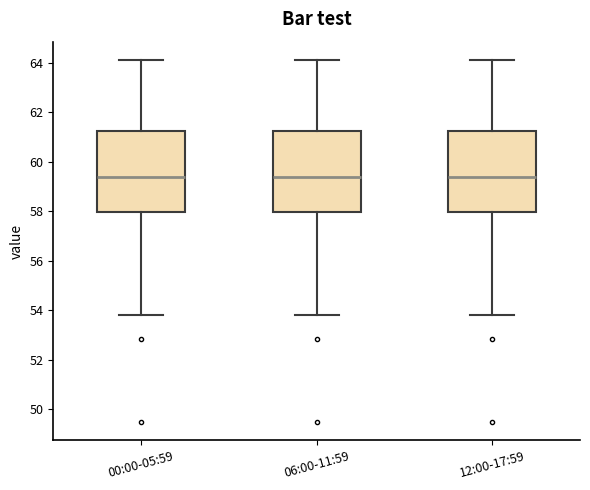

Where is the upper edge of the box for 12:00-17:59 on the y-axis? The values are not printed on the chart, so give them approximately, as read against the axis.

61.2